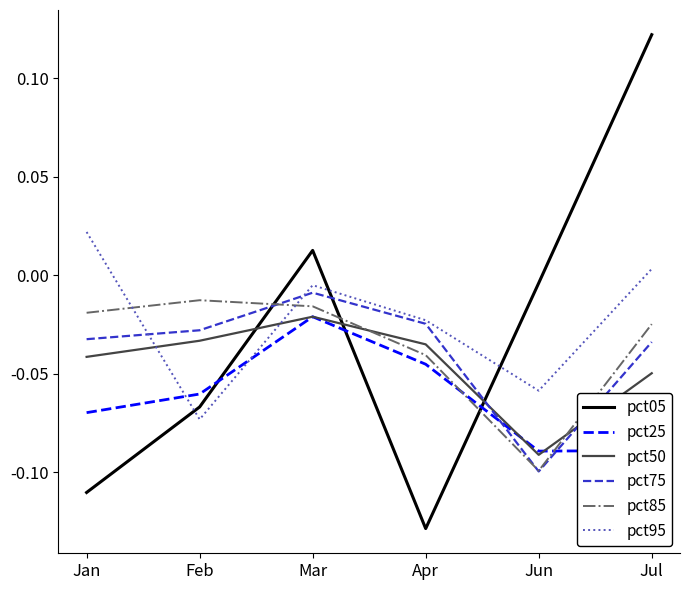

How many times do pct25 and pct05 cross each other?

3